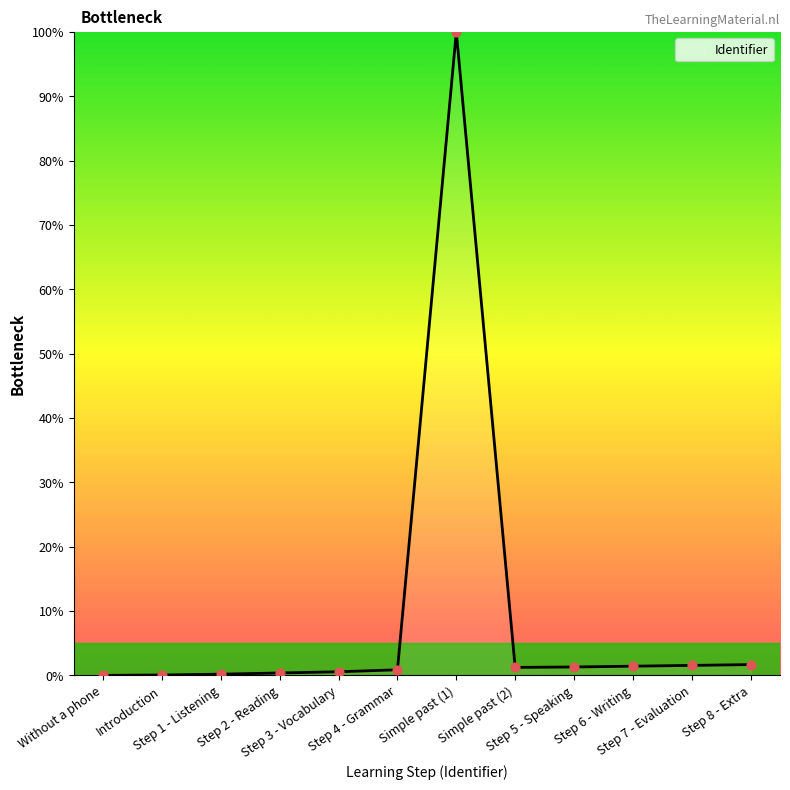

What is the change in value from Introduction to Step 4 - Grammar?

+0.8